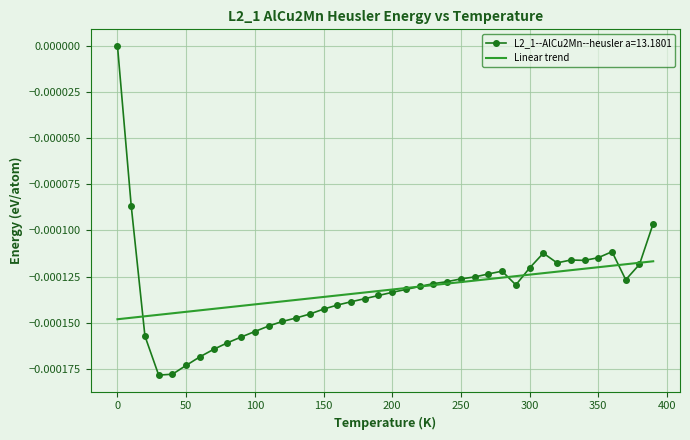

Rank the series by their maximum value, from lowest to highest.

Linear trend, L2_1--AlCu2Mn--heusler a=13.1801